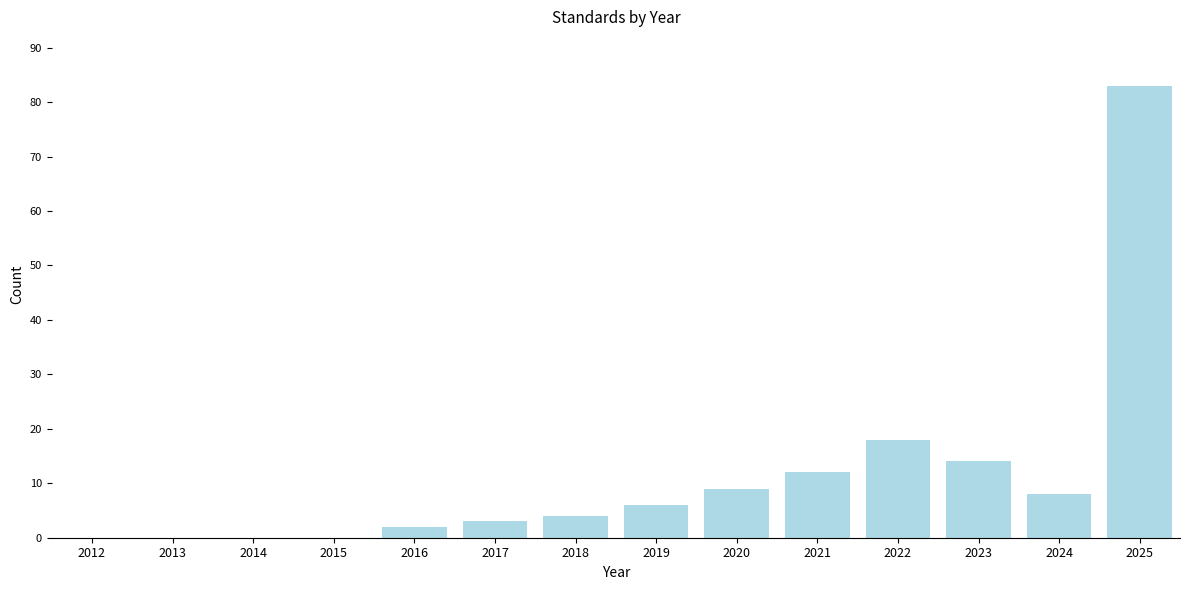

Reading right to left, transcribe all the data shown in this chart.

2025=83	2024=8	2023=14	2022=18	2021=12	2020=9	2019=6	2018=4	2017=3	2016=2	2015=0	2014=0	2013=0	2012=0